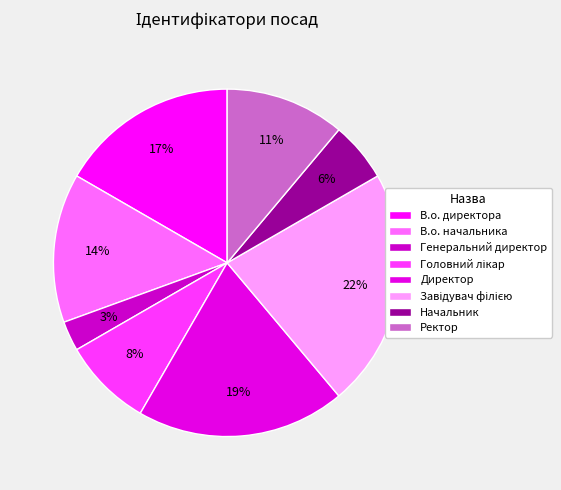

Count the number of slices in the pie.

8